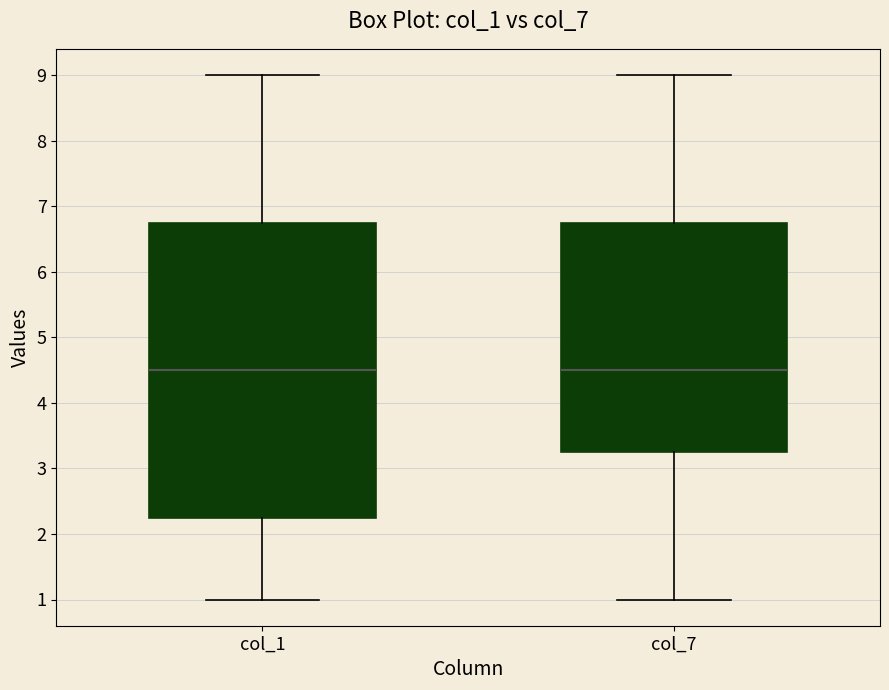

Reading left to right, transcribe this box plot: for each box, give where its median line is, the range the box spans, and where its two whiskers end, as read against the y-axis. The values are not printed on the chart, so give them approximately, as read against the axis.

col_1: median 4.5, box 2.3 to 6.8, whiskers 1.0 to 9.0
col_7: median 4.5, box 3.3 to 6.8, whiskers 1.0 to 9.0